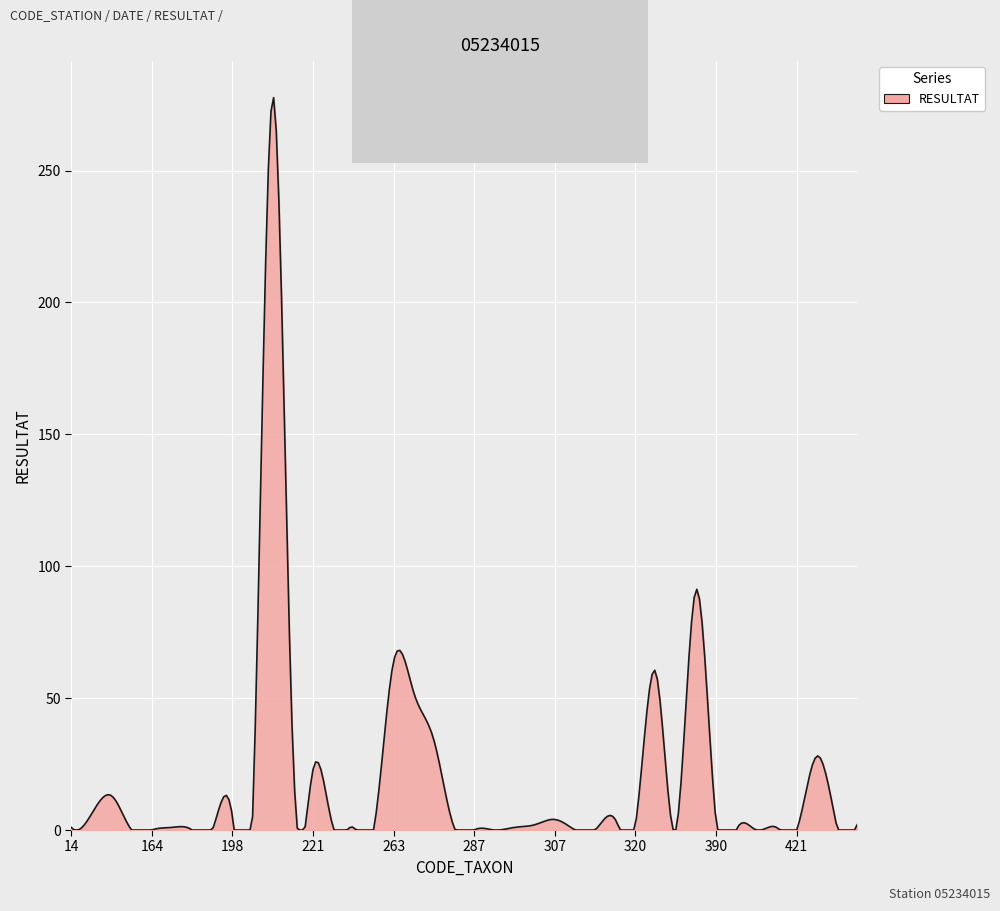

True or false: the data has more than 0 interior local peaks.

True